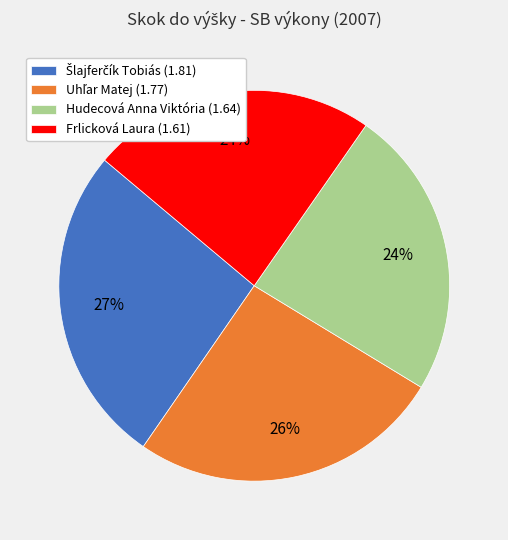

True or false: Hudecová Anna Viktória (1.64) accounts for 24% of the total.

True